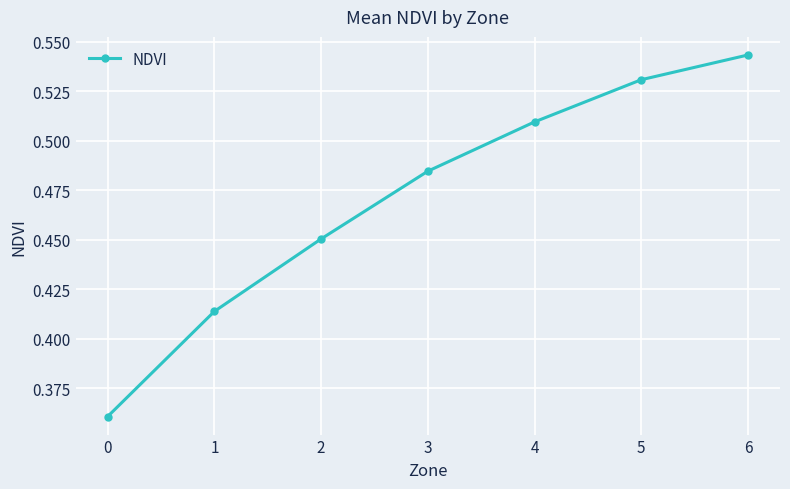

What is the sum of the values at 6 and 3?

1.0